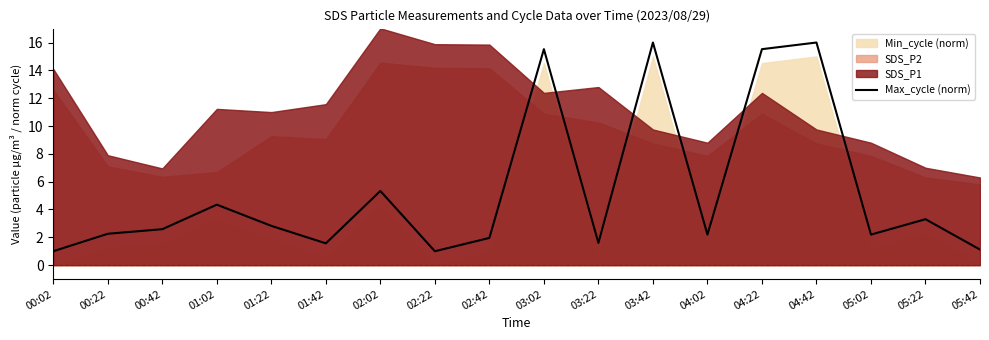

At which label is the value closest to 8?

02:02